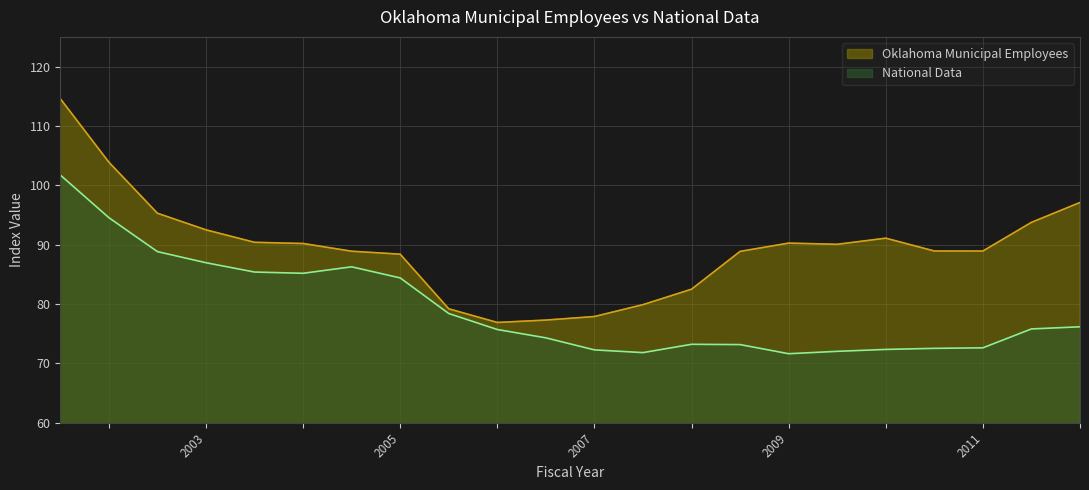

Does the chart display data point markers on the line(s)?

No